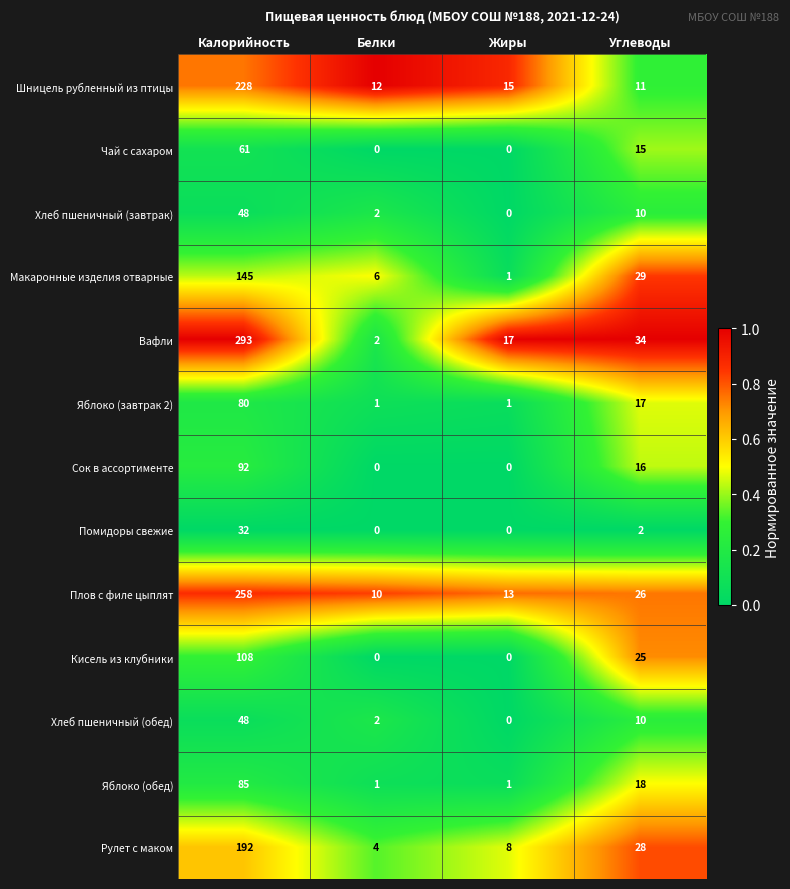

What is the difference between the maximum and minimum values in the Макаронные изделия отварные series?

144